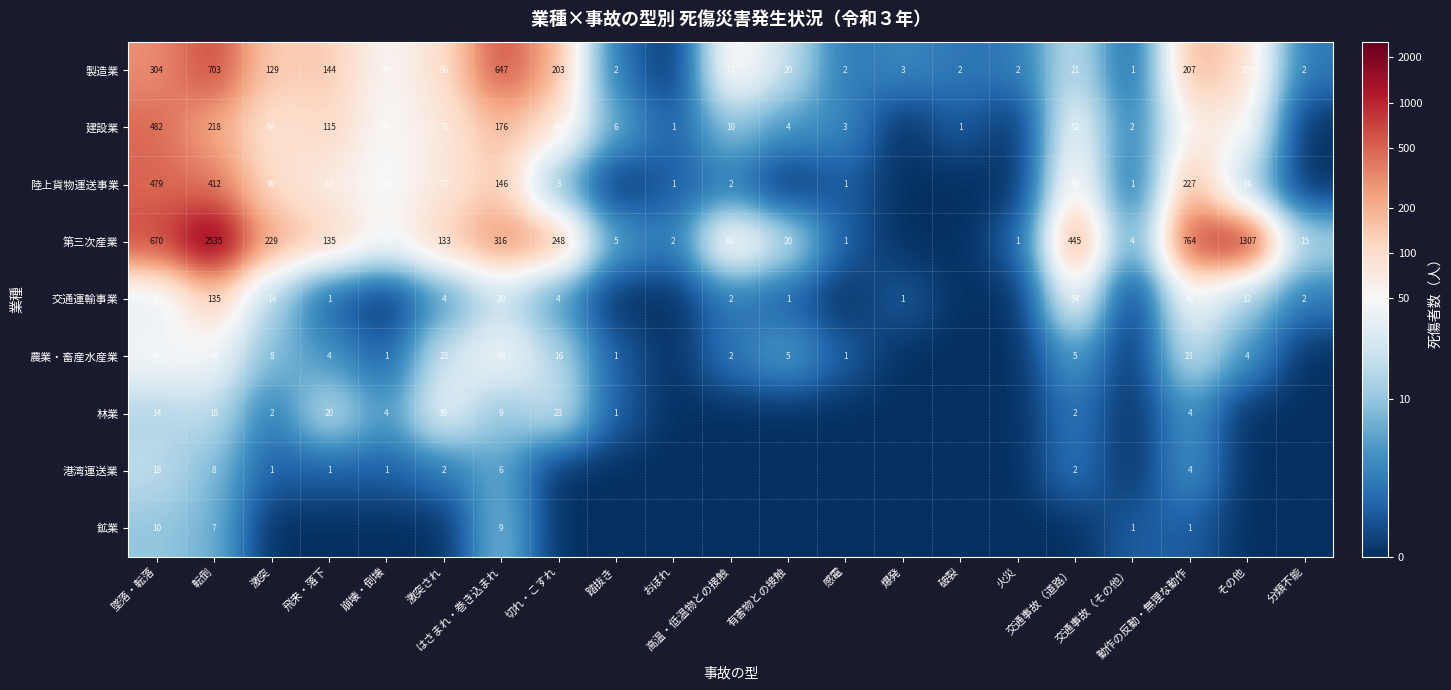

Is the value of 陸上貨物運送事業 at 交通事故（道路） greater than the value of 建設業 at 交通事故（その他）?

Yes